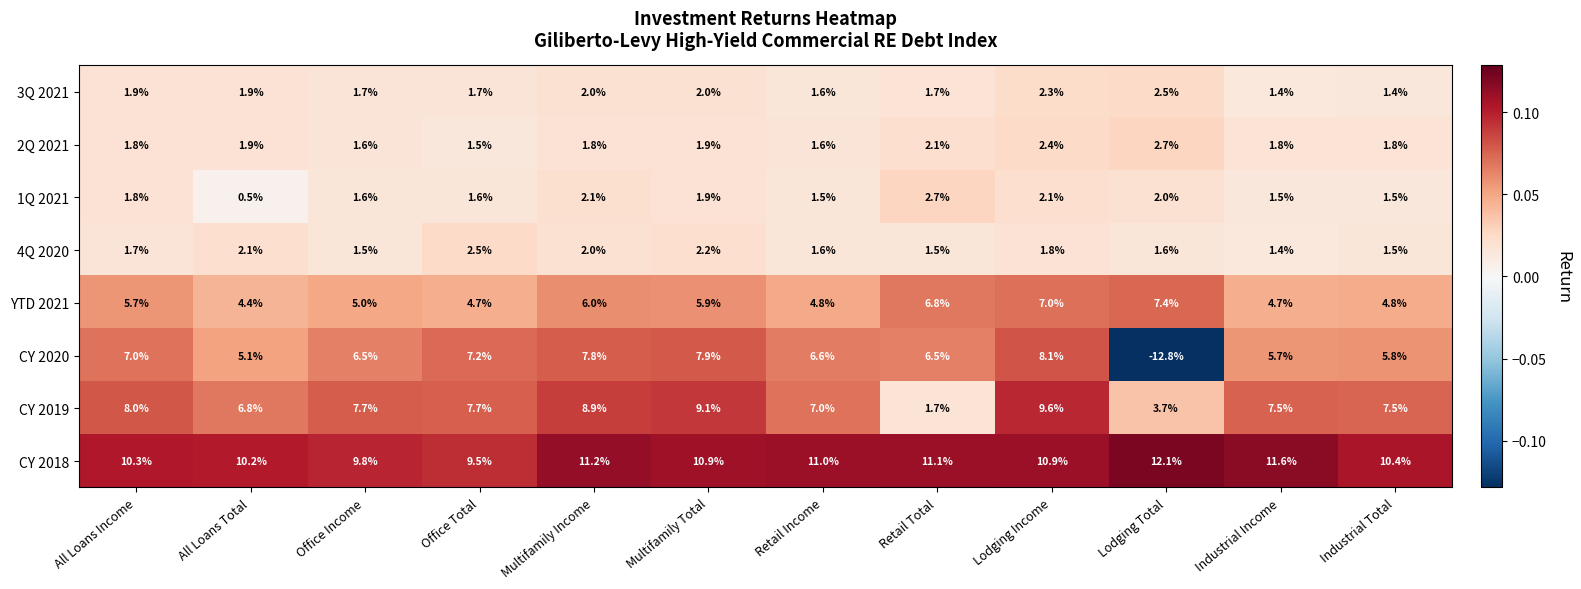

What is the difference between the highest and lowest values at Office Income?

8.3